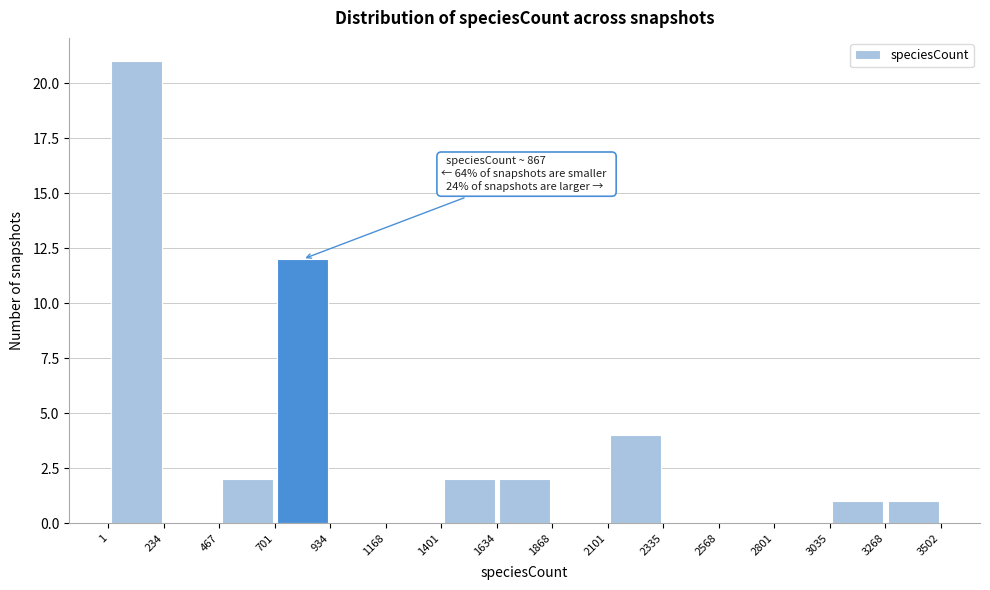

Over which range of the x-axis is the bar tallest?

1 to 234